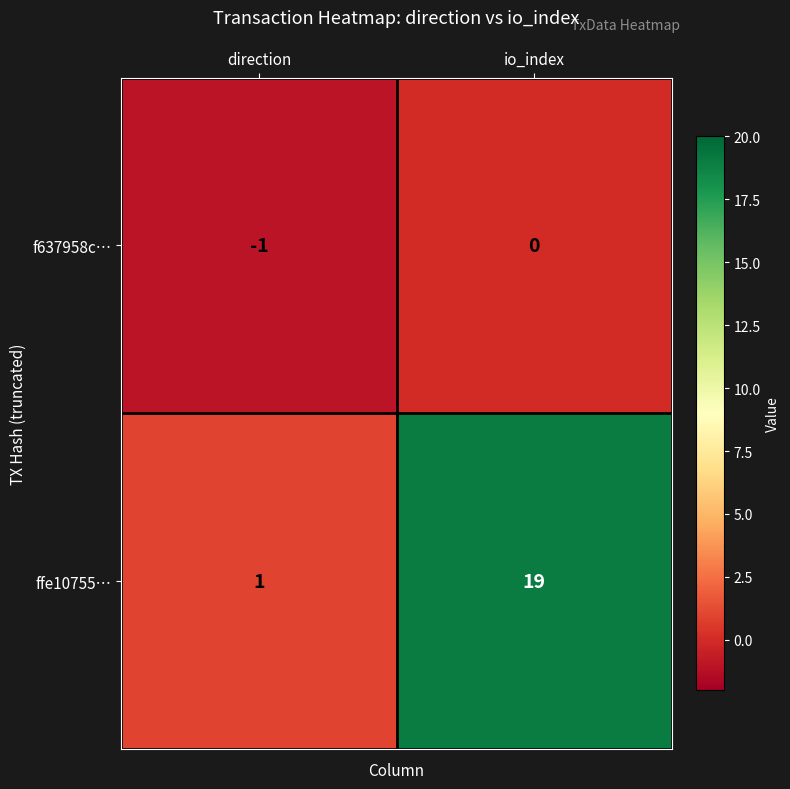

Where is f637958c… nearest to the value 0?

io_index